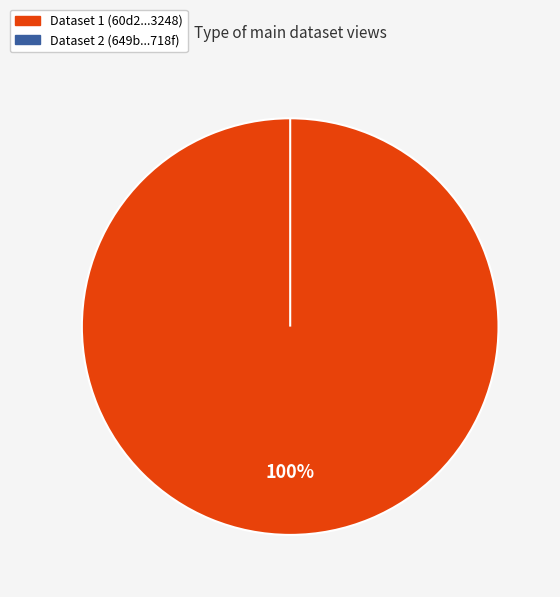

Is it true that 60d2015c0781901dea633248 is 100% of the pie?

True